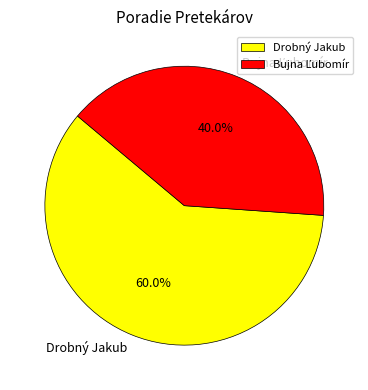

What percentage is NOT represented by Drobný Jakub?

40.0%